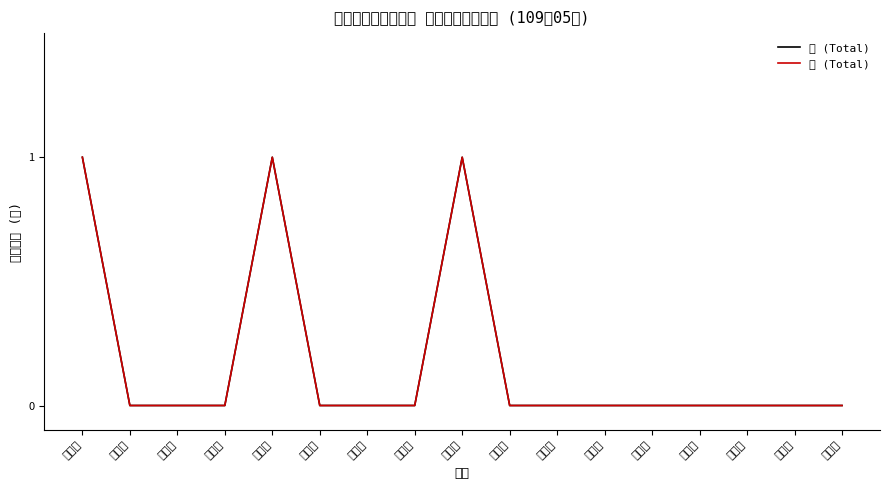

What is the maximum value shown in the chart?

1